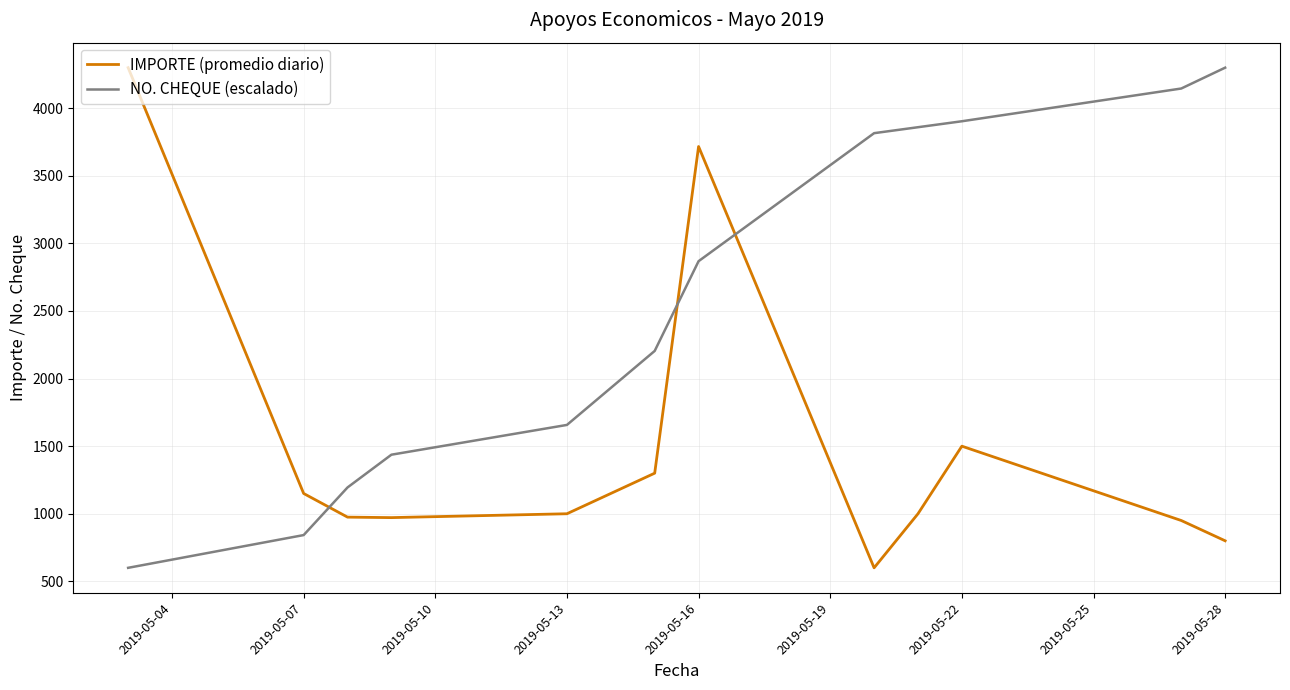

What is the highest value of the NO. CHEQUE (escalado) series?

4300.0